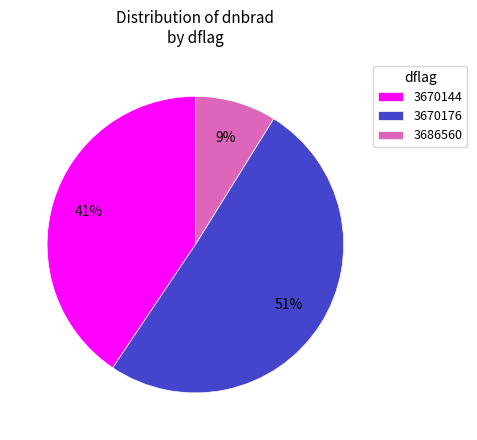

To the nearest percent, what is the average slice percentage?

33%